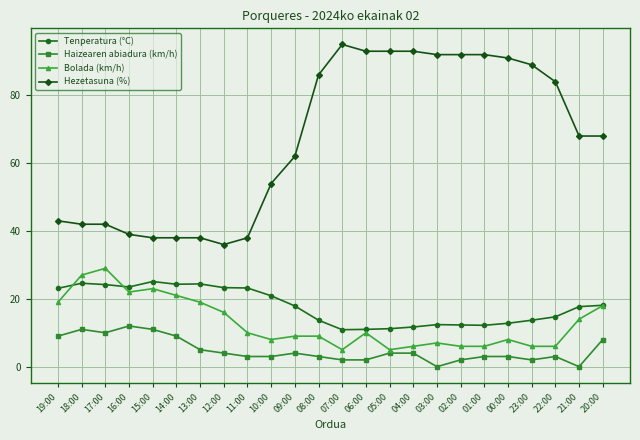

Which series changed the most between 06:00 and 20:00?

Hezetasuna (%)